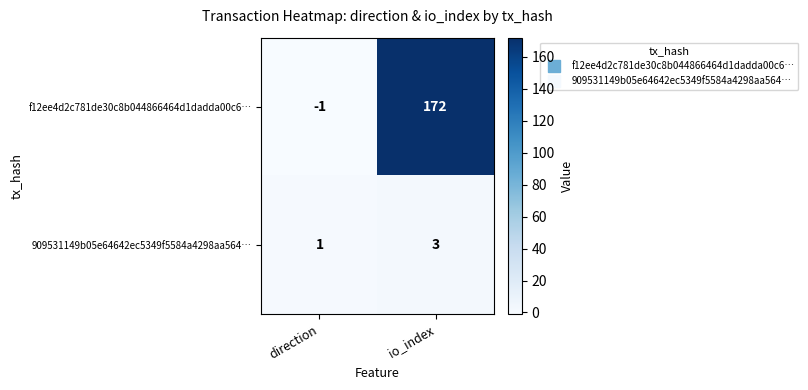

At which category is the sum across all series the highest?

io_index